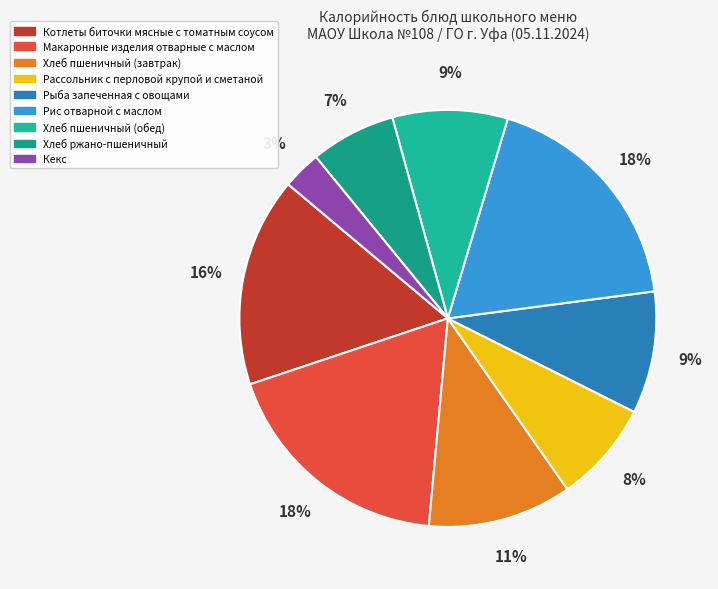

To the nearest percent, what is the combined percentage of Хлеб пшеничный (обед) and Хлеб пшеничный (завтрак)?

20%